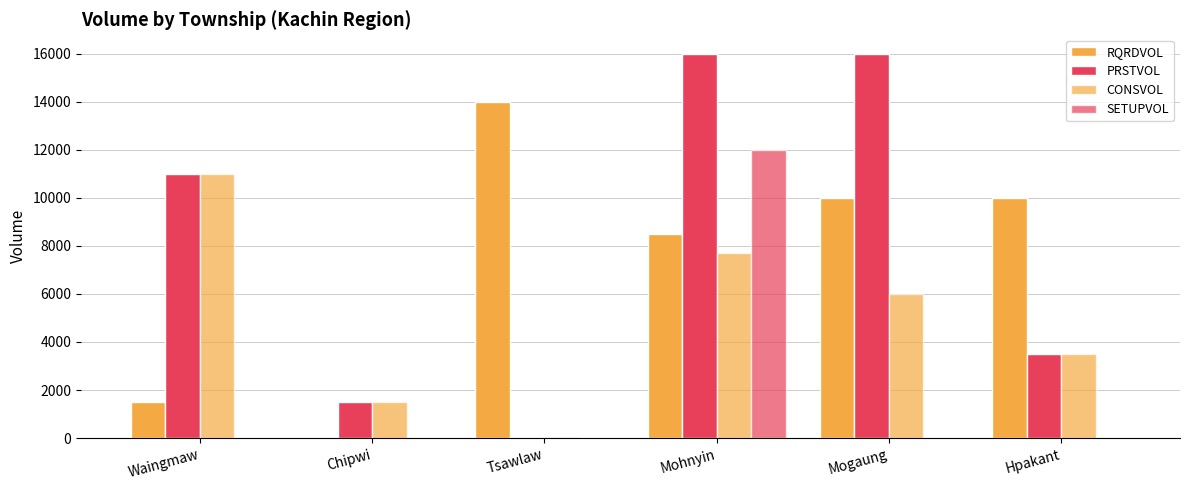

What is the spread (max minus min) of values at Mohnyin?

8300